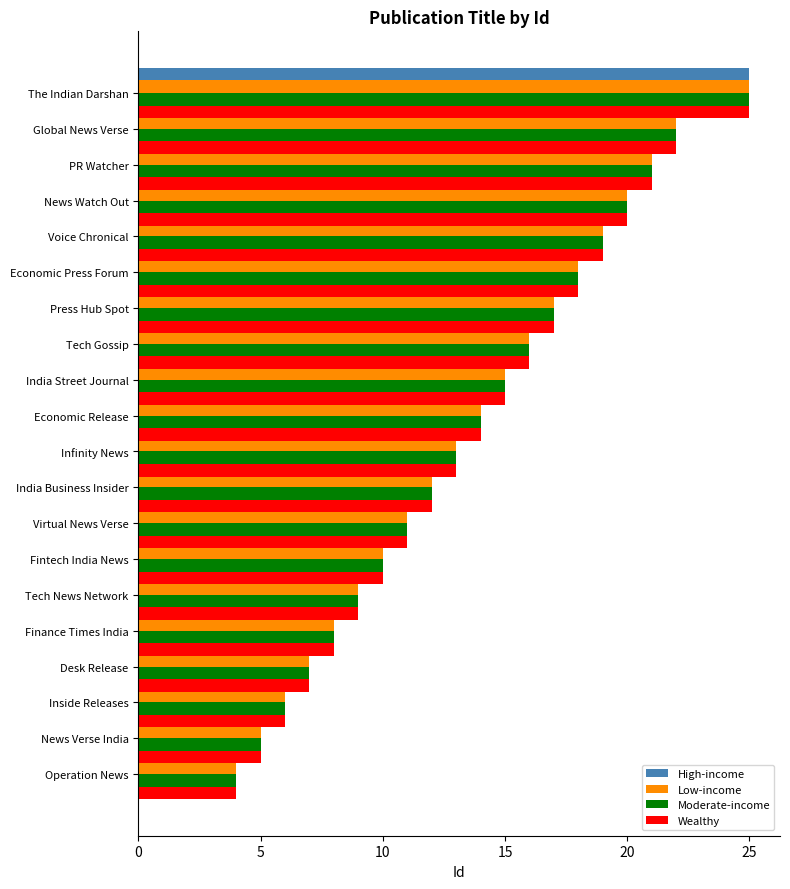

What is the average value of the Moderate-income series?

14